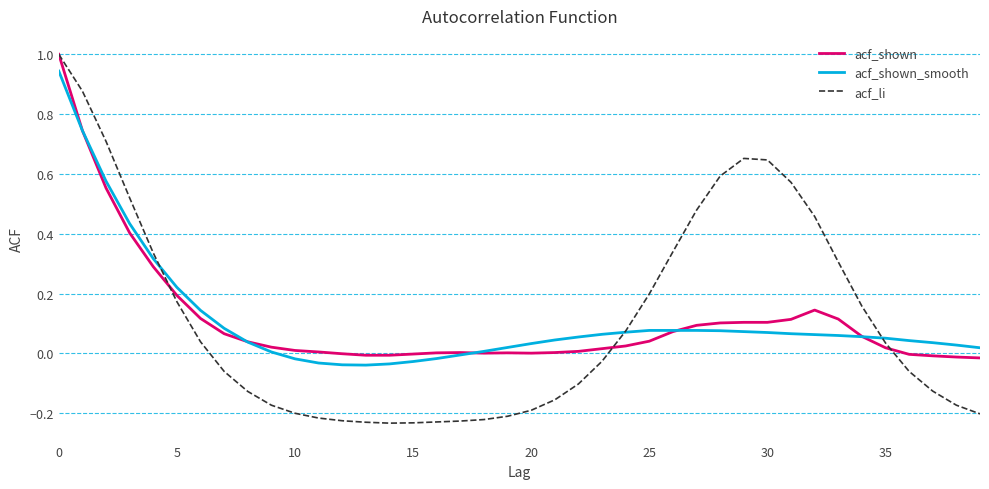

What is the highest value of the acf_li series?

1.0